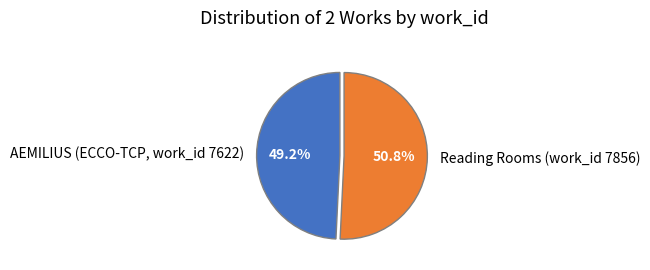

Which category has the smallest portion of the pie?

AEMILIUS (ECCO-TCP, work_id 7622)